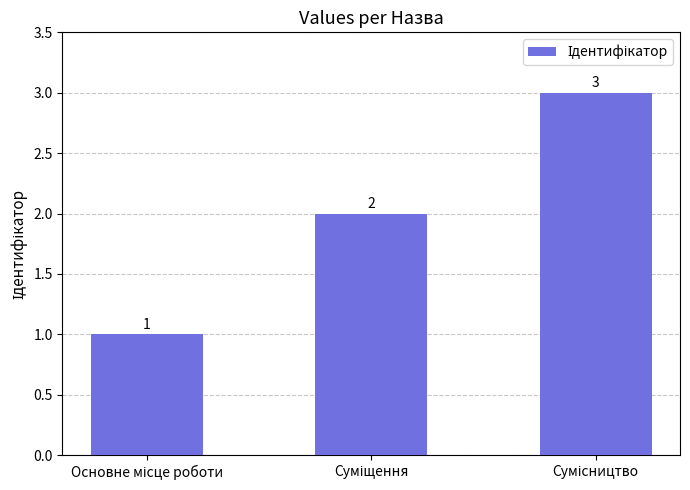

Count the values in the range 1 to 3.

3